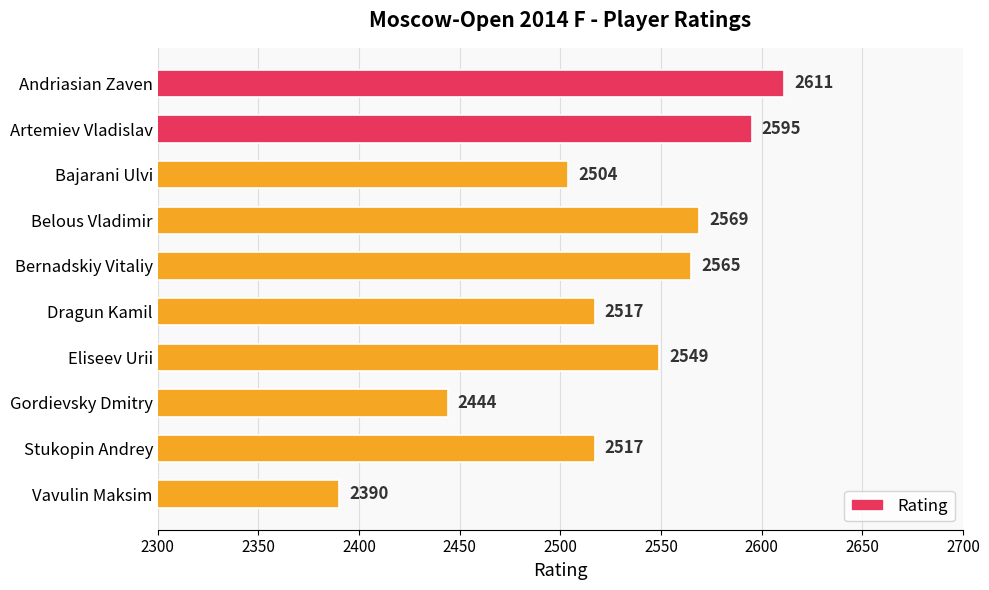

How many data points are less than 2549?

5